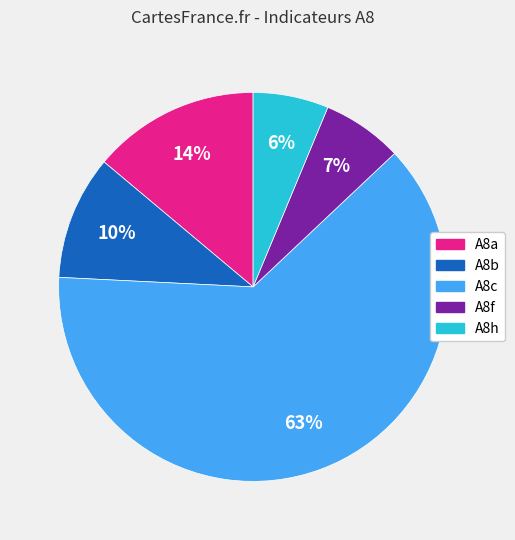

What is the largest slice in the pie chart?

A8c